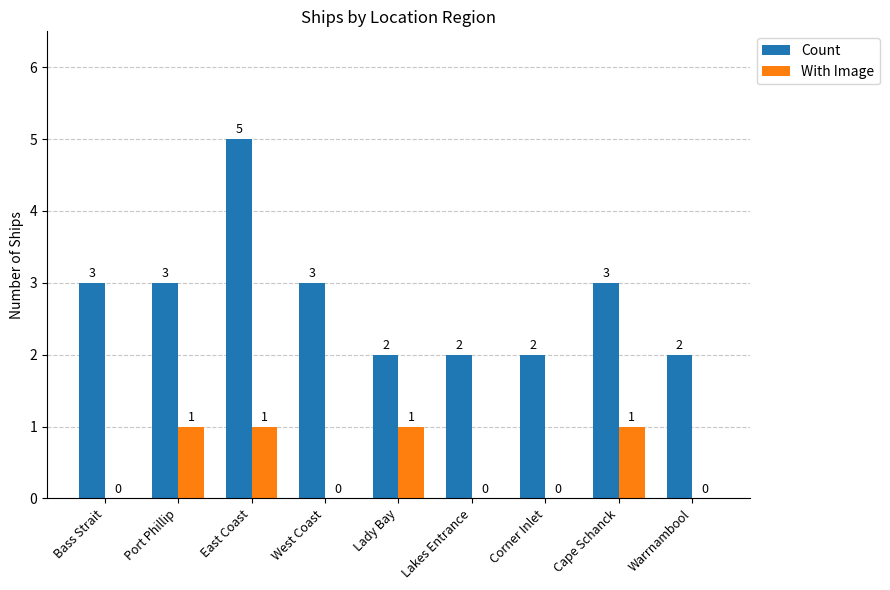

What is the sum of all With Image values?

4